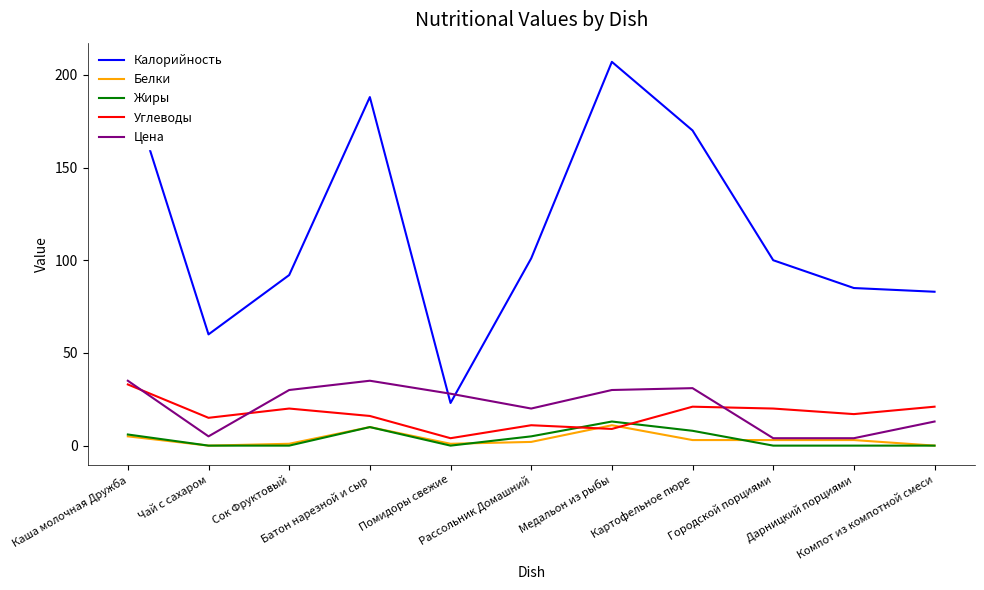

Is this an area chart (filled region under the line)?

No